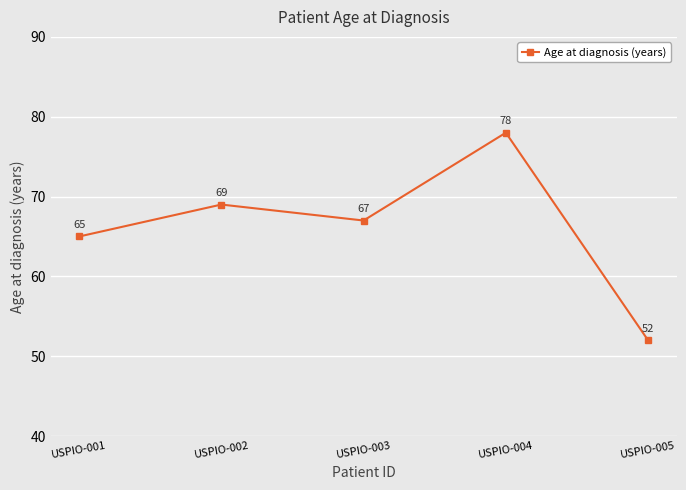

What is the minimum value shown in the chart?

52